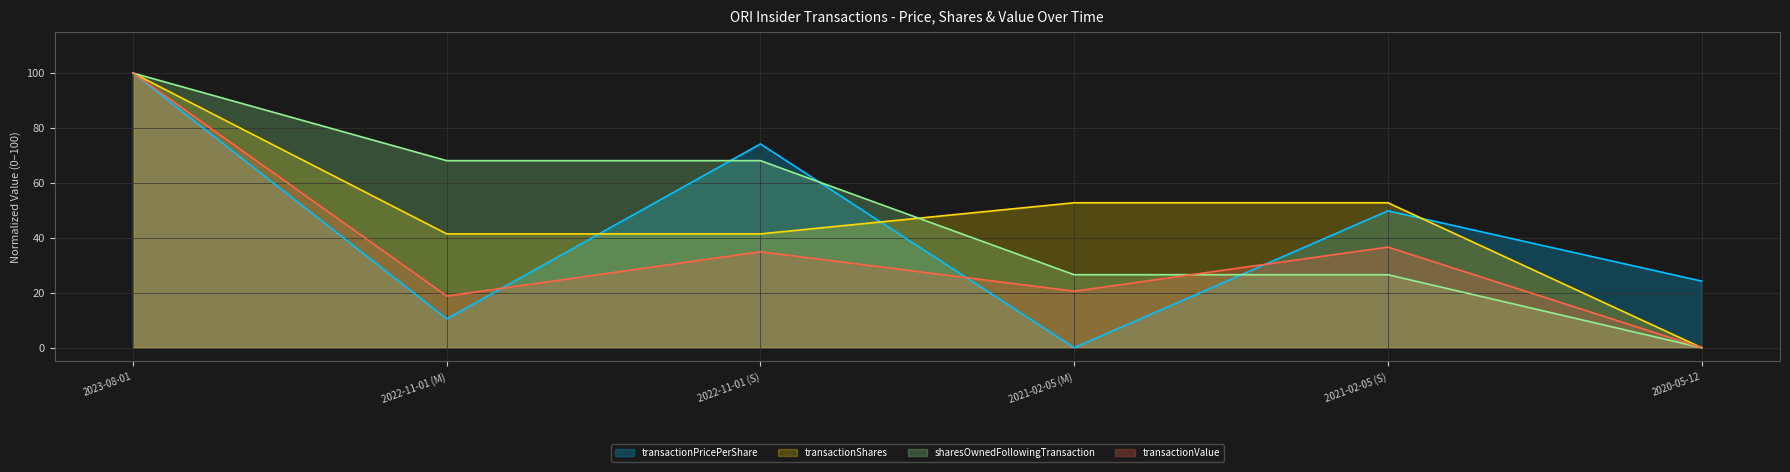

True or false: transactionValue has more than 1 points higher than both neighbors.

True